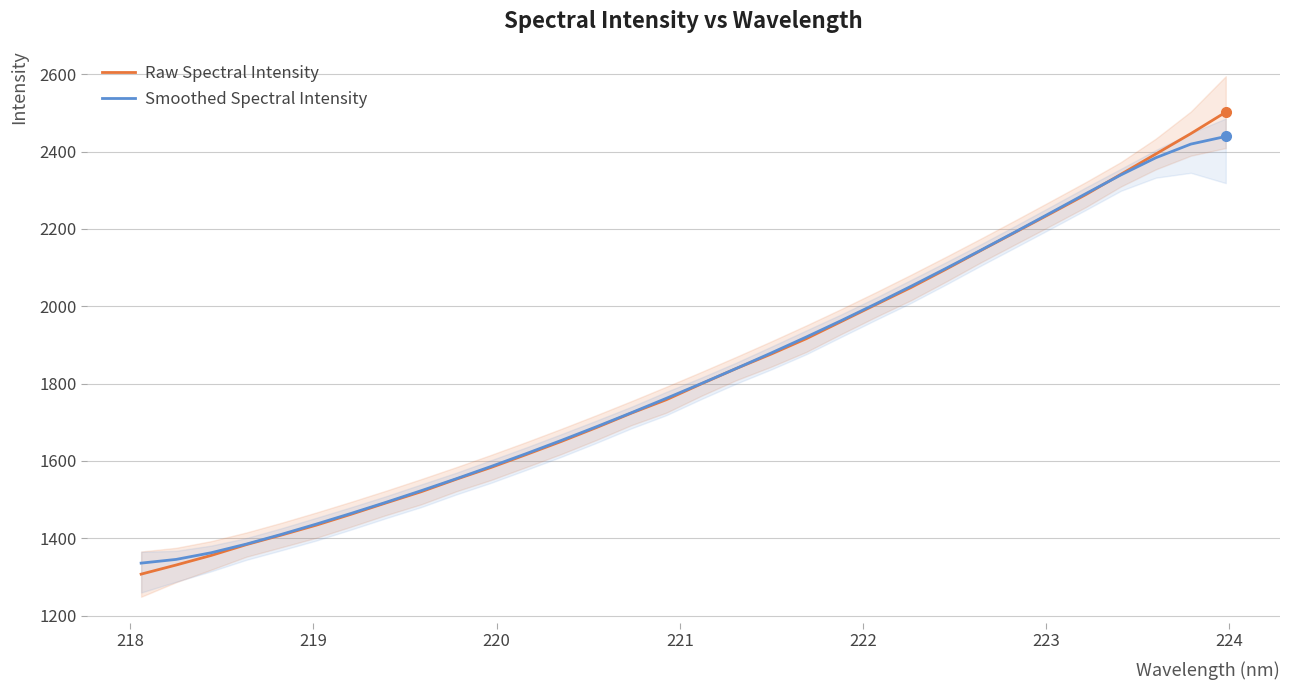

What is the average value of the Raw Spectral Intensity series?

1823.6